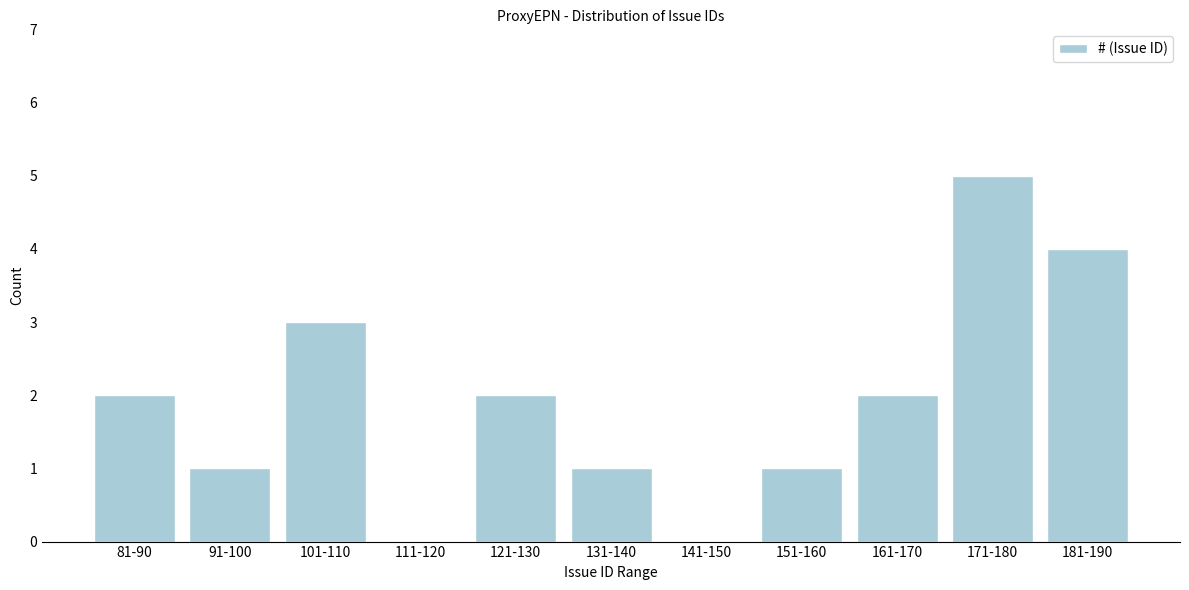

Reading right to left, transcribe all the data shown in this chart.

181-190=4	171-180=5	161-170=2	151-160=1	141-150=0	131-140=1	121-130=2	111-120=0	101-110=3	91-100=1	81-90=2